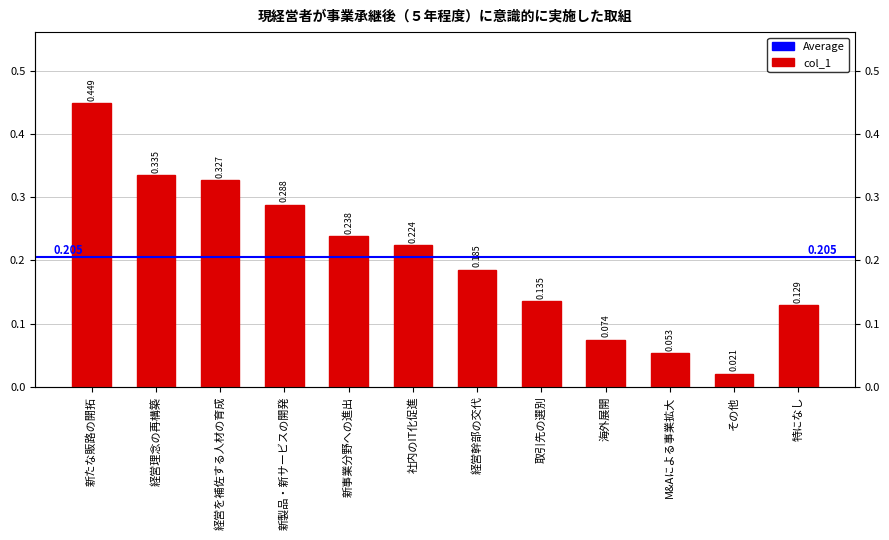

Reading left to right, transcribe all the data shown in this chart.

新たな販路の開拓=0.4	経営理念の再構築=0.3	経営を補佐する人材の育成=0.3	新製品・新サービスの開発=0.3	新事業分野への進出=0.2	社内のIT化促進=0.2	経営幹部の交代=0.2	取引先の選別=0.1	海外展開=0.1	M&Aによる事業拡大=0.1	その他=0.0	特になし=0.1